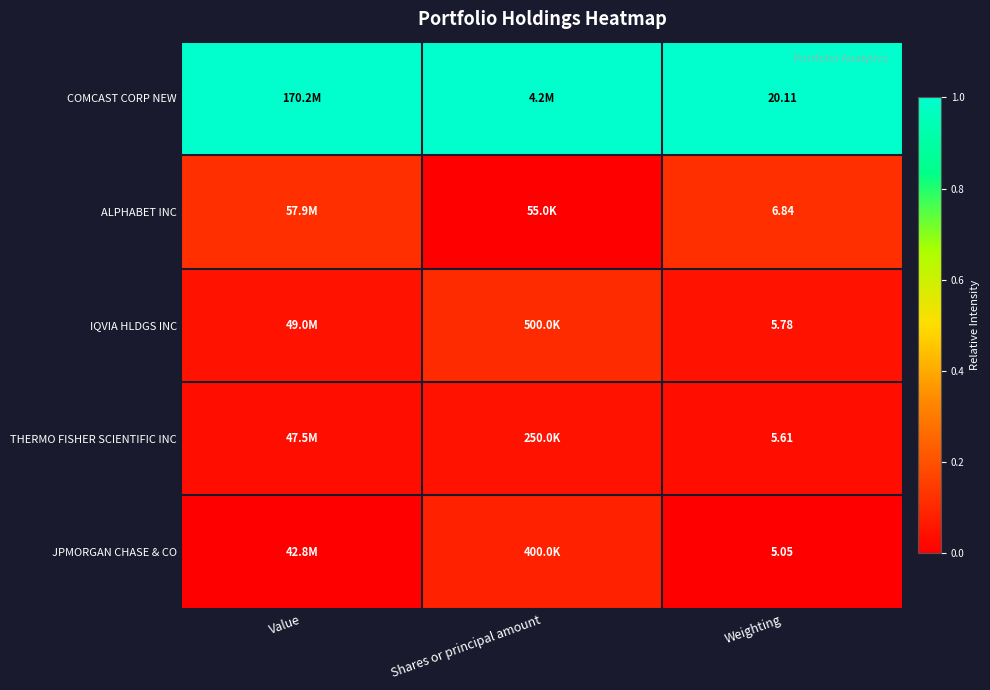

Is the value of JPMORGAN CHASE & CO at Weighting greater than the value of ALPHABET INC at Weighting?

No